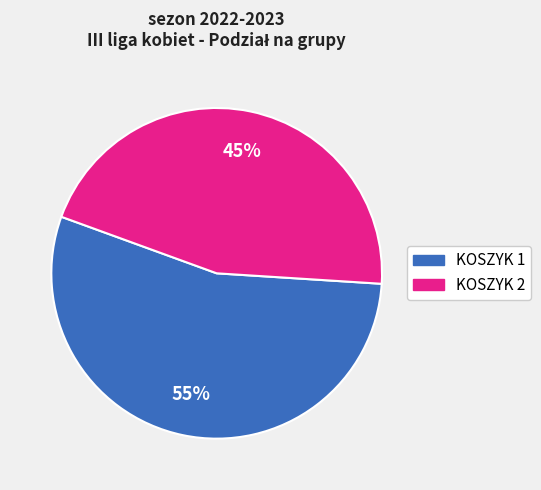

Is there a majority slice in this chart?

Yes